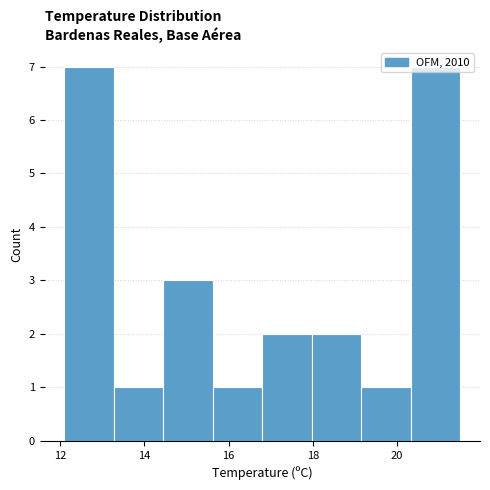

Reading left to right, list every bar in this chart as the range it spans on the x-axis followed by its height. Neither the bar edges nor the heights are printed on the chart, so give them approximately, as read against the axes.

12.2 to 13.2: 7
13.2 to 14.4: 1
14.4 to 15.6: 3
15.6 to 16.8: 1
16.8 to 18.0: 2
18.0 to 19.2: 2
19.2 to 20.4: 1
20.4 to 21.6: 7